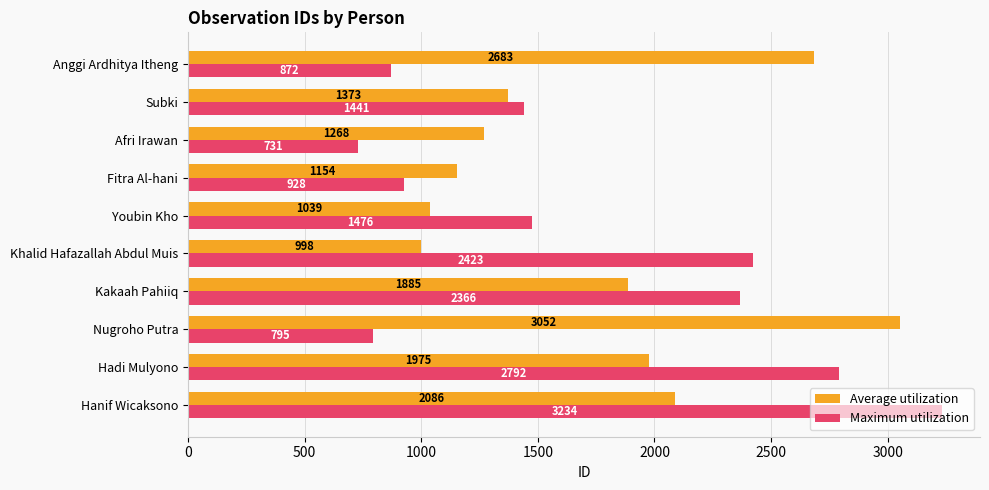

How many values in the Average utilization series are below 1885?

5